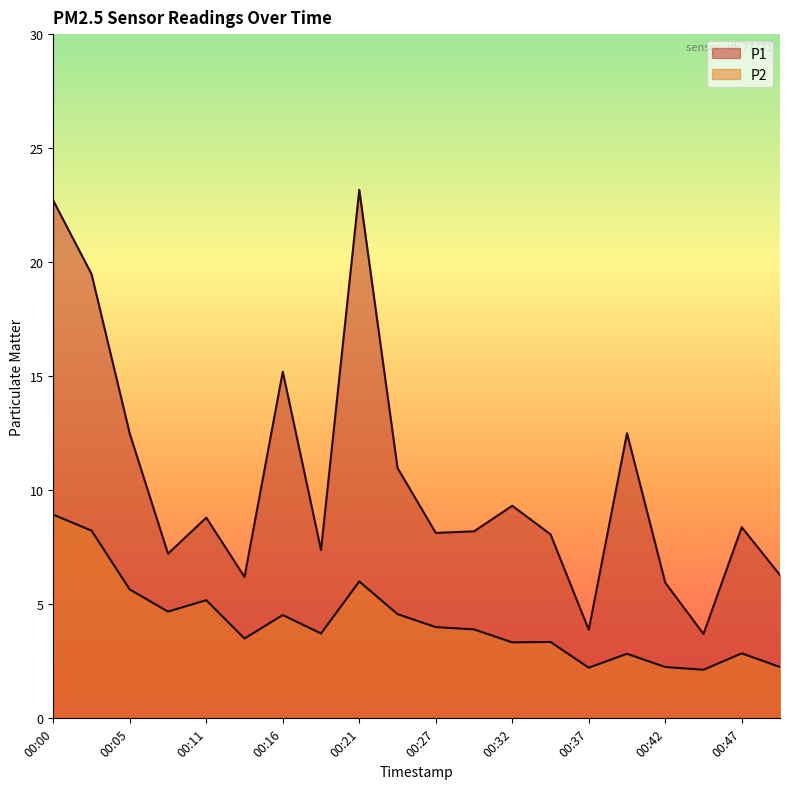

Between 00:08 and 00:19, which series saw the biggest shift?

P2